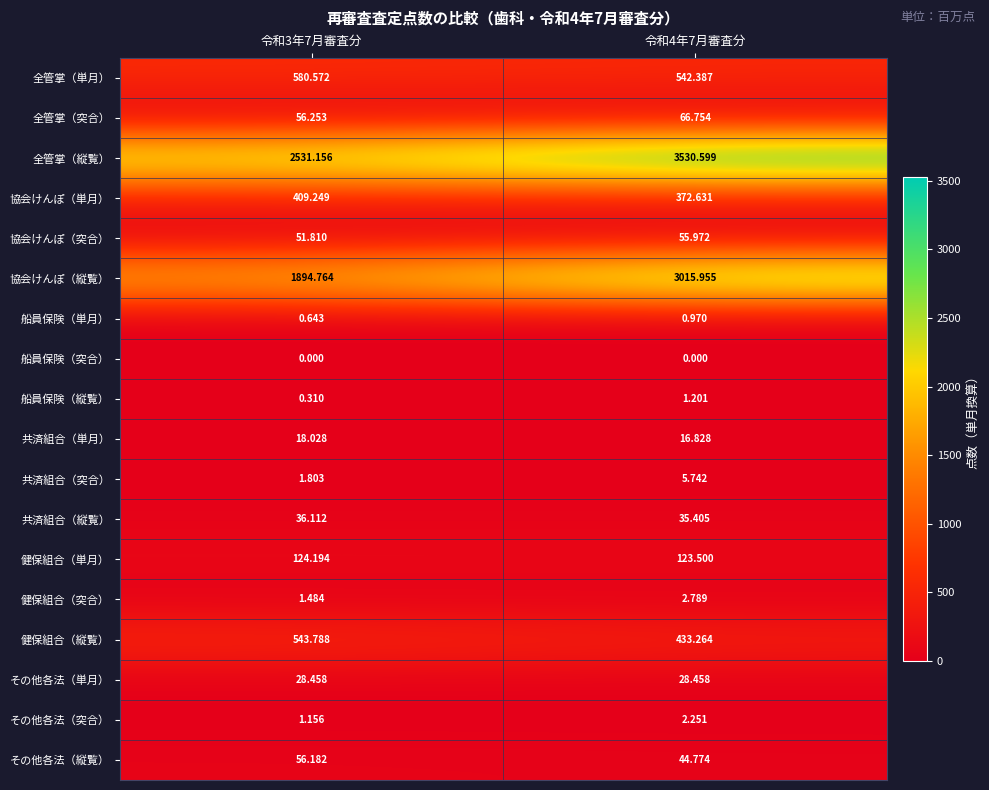

Which series has the widest spread of values?

協会けんぽ（縦覧）